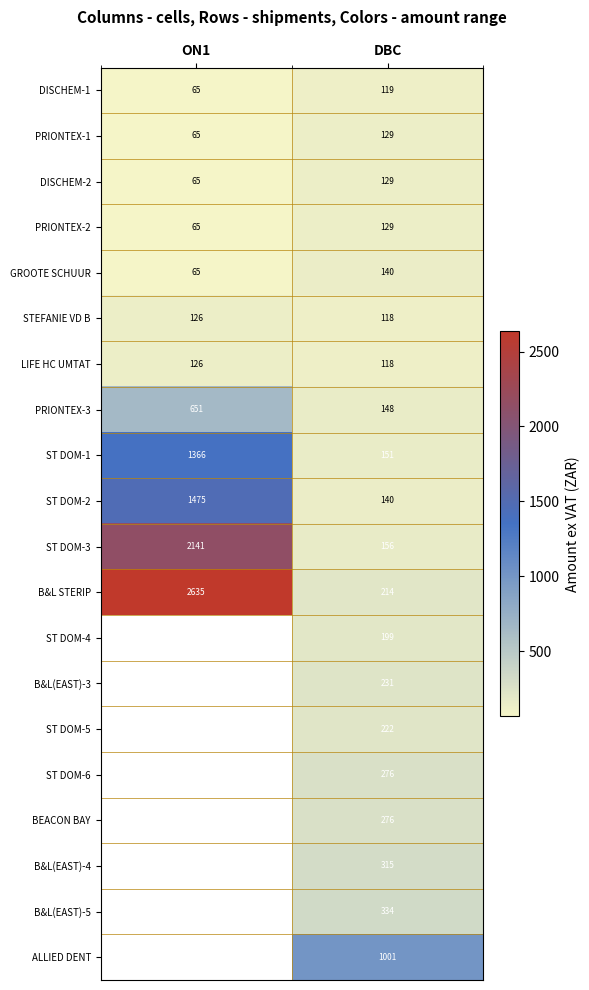

Which category has the lowest value in the LIFE HC UMTAT series?

DBC